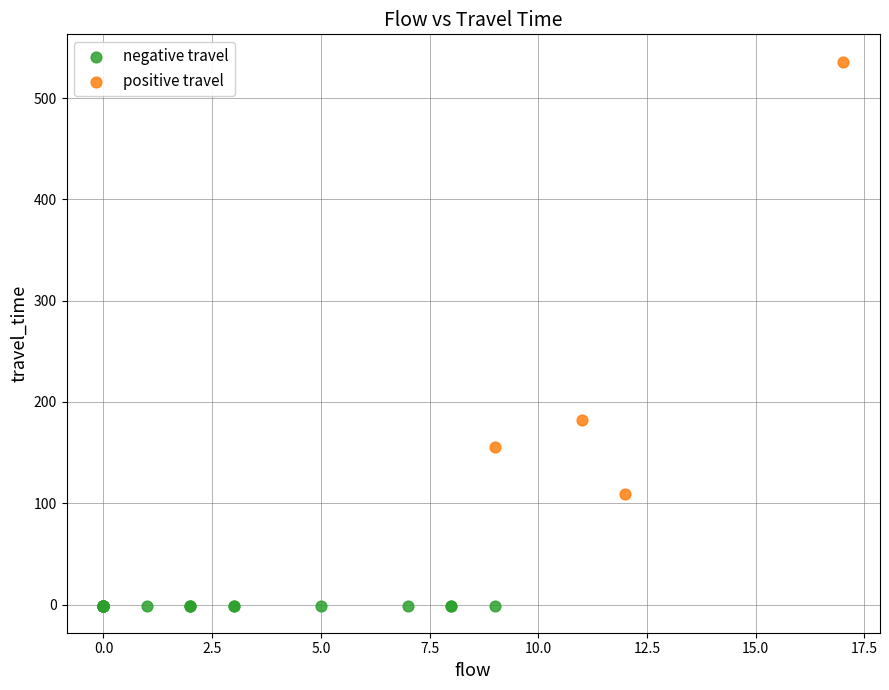

Which series contains the lowest Y value?

negative travel